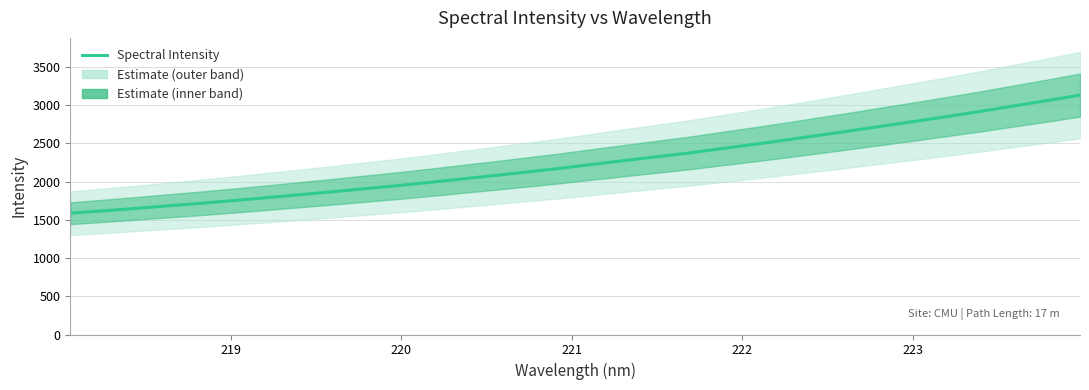

True or false: the data has more than 2 interior local peaks.

False